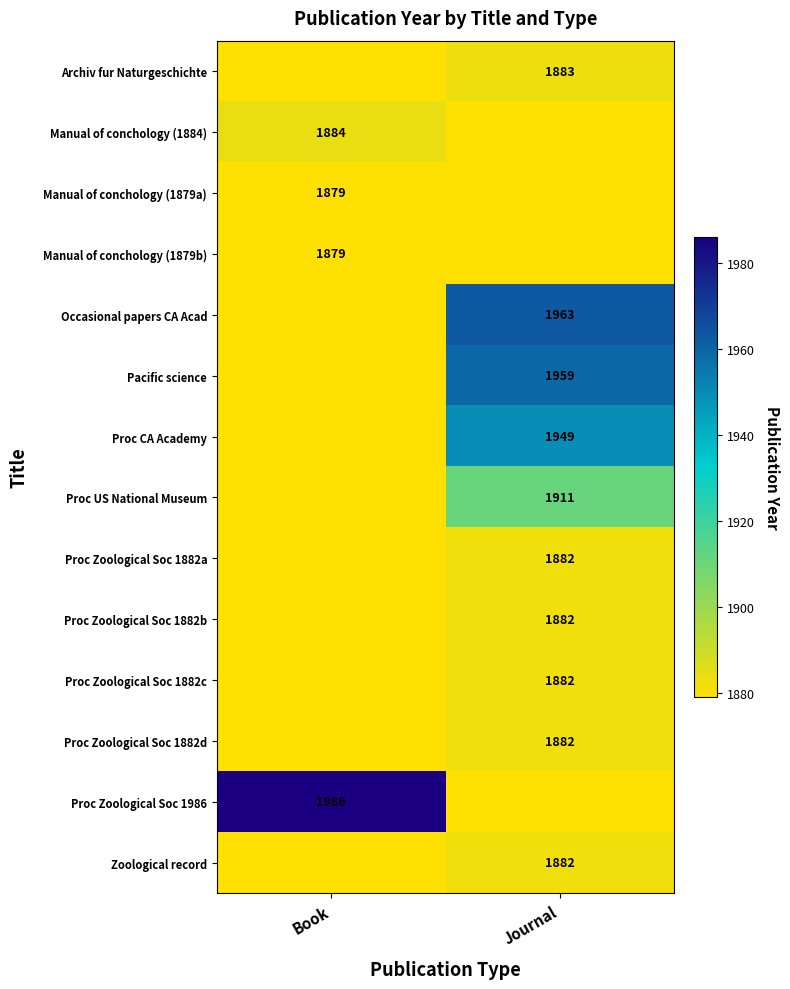

The value of Manual of conchology (1884) at Book is 1884. True or false?

True